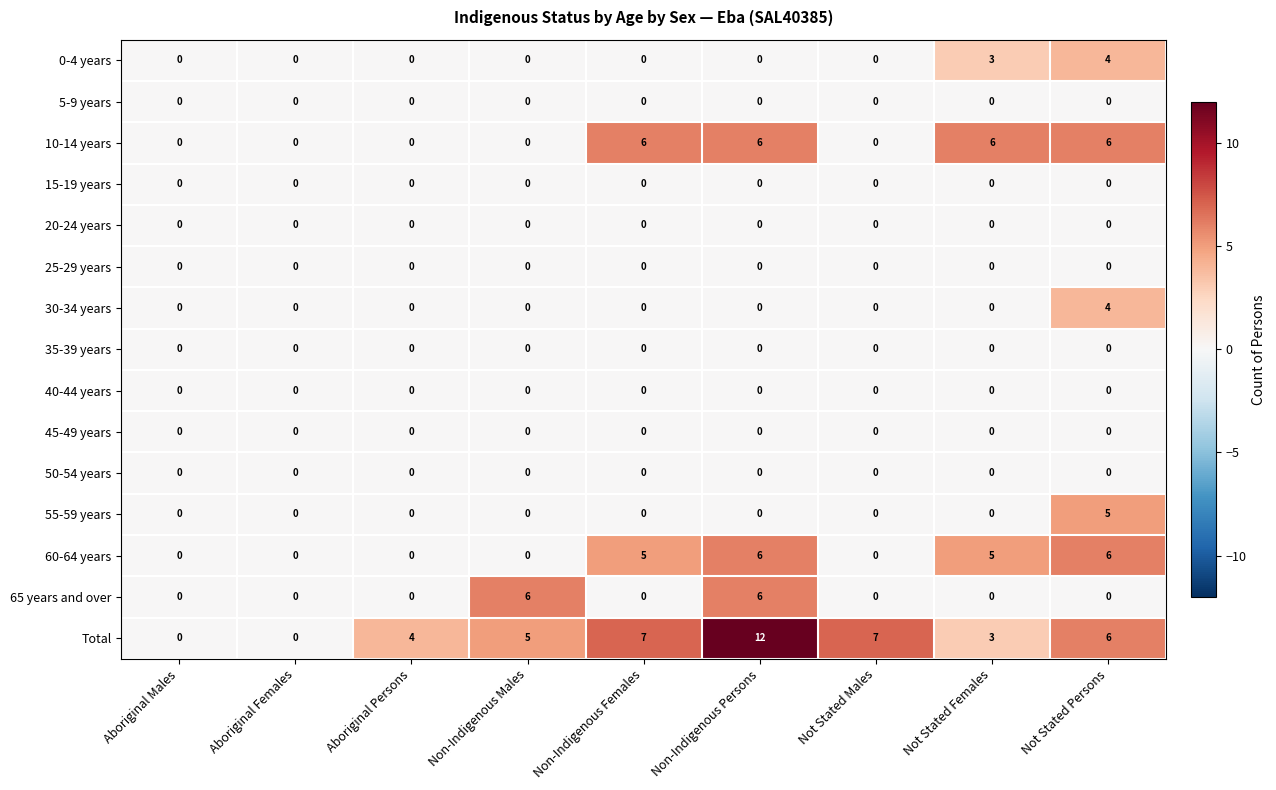

What is the difference between the maximum and minimum values in the 55-59 years series?

5